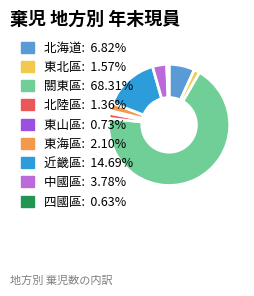

Does 關東區 represent more than half of the total?

Yes